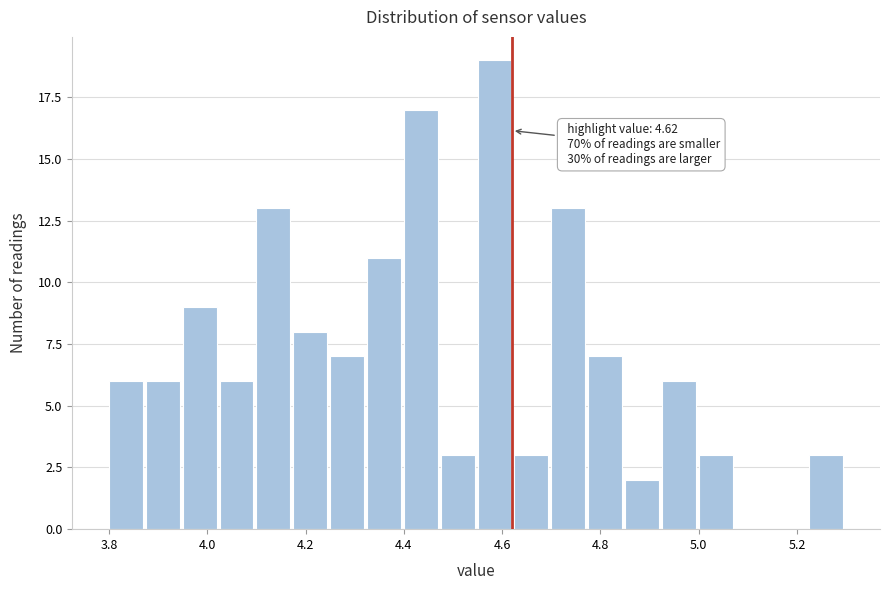

Around what value on the x-axis is the tallest bar? Give the approximate position of its centre, as read against the axis.

4.58